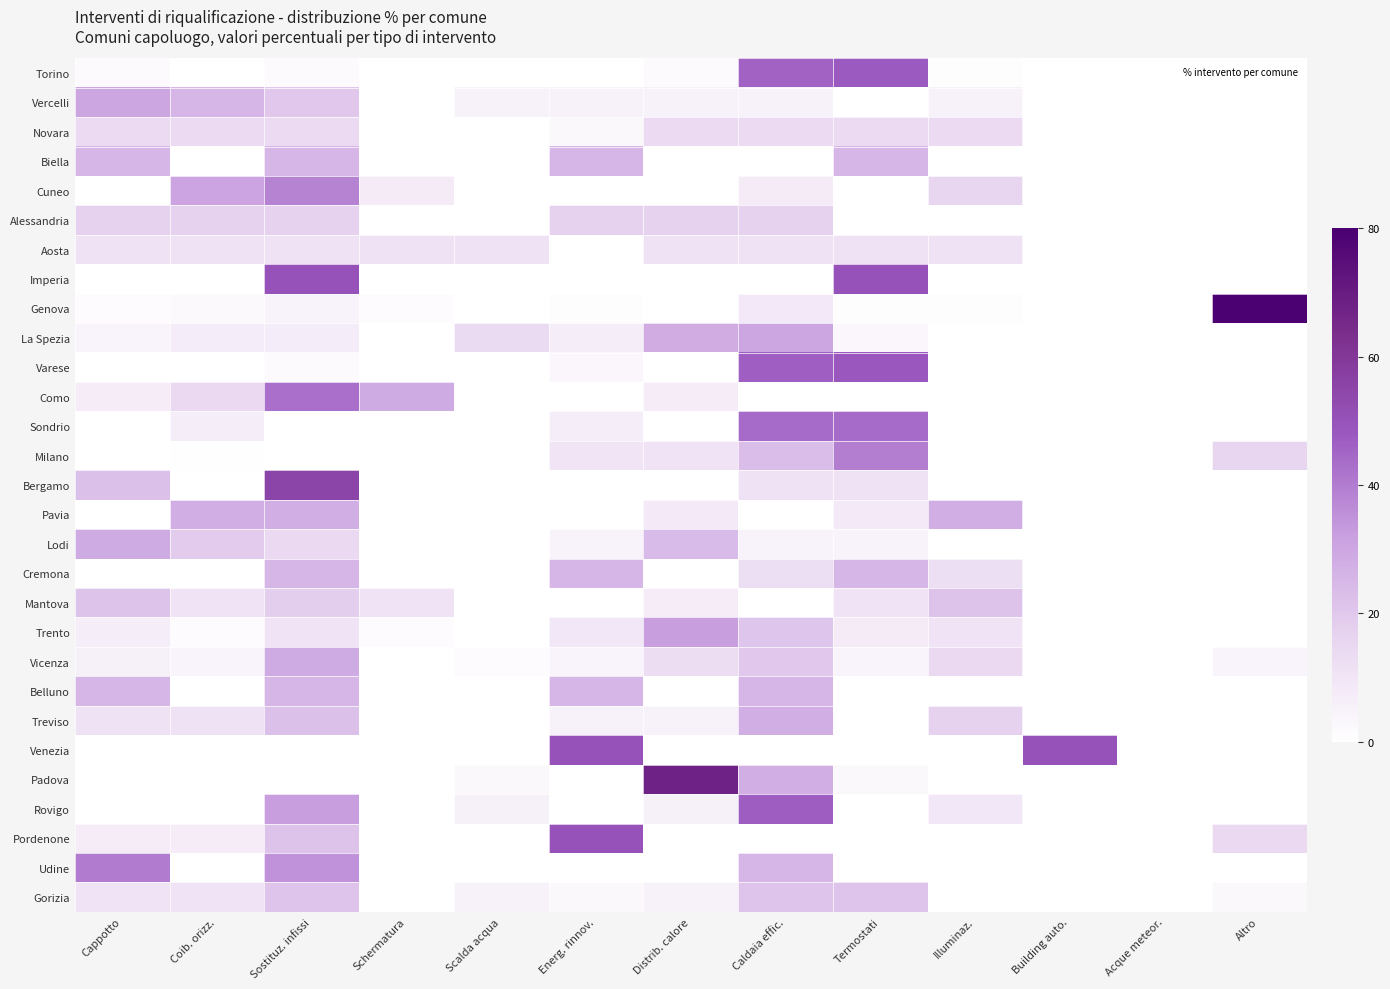

At which category is the sum across all series the highest?

Sostituz. infissi